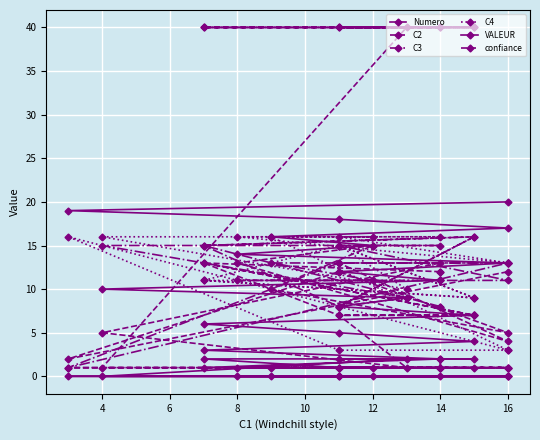

How many distinct data groups are displayed?

6